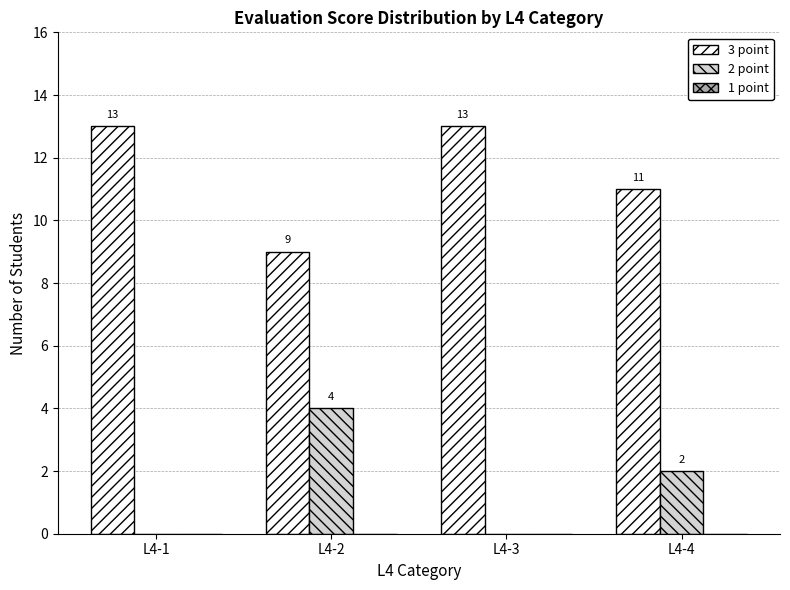

The 2 point series shows 4 at L4-2. True or false?

True